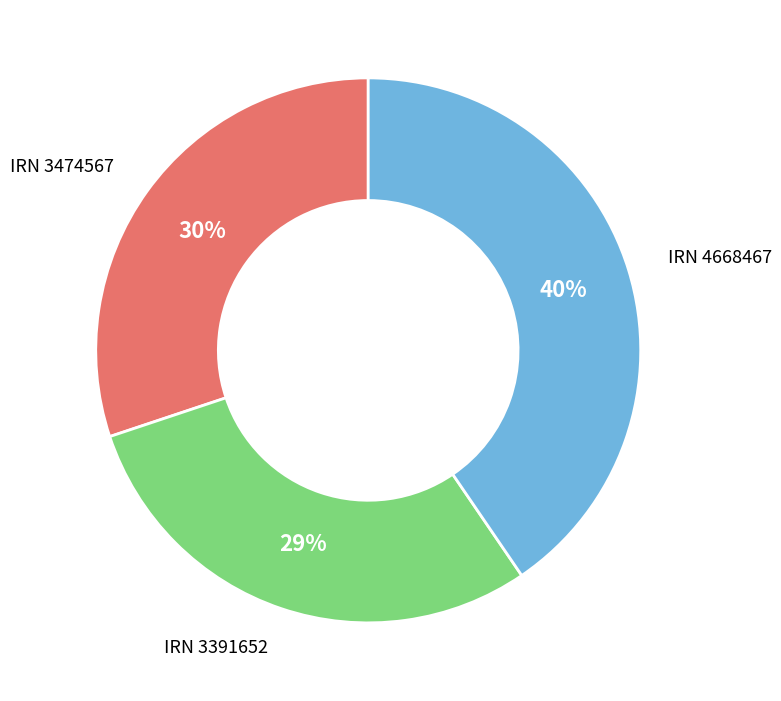

To the nearest percent, what is the difference between the largest and smallest slice percentages?

11%